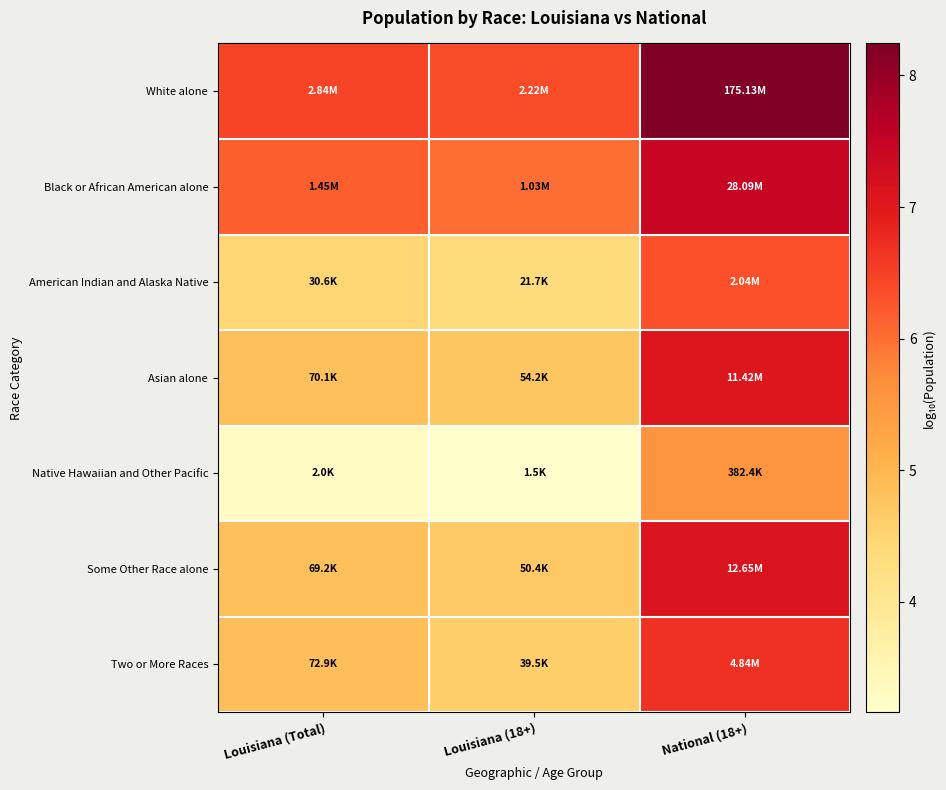

Reading left to right, extract all data points from this chart.

White alone: Louisiana (Total)=6.5	Louisiana (18+)=6.3	National (18+)=8.2
Black or African American alone: Louisiana (Total)=6.2	Louisiana (18+)=6.0	National (18+)=7.4
American Indian and Alaska Native: Louisiana (Total)=4.5	Louisiana (18+)=4.3	National (18+)=6.3
Asian alone: Louisiana (Total)=4.8	Louisiana (18+)=4.7	National (18+)=7.1
Native Hawaiian and Other Pacific: Louisiana (Total)=3.3	Louisiana (18+)=3.2	National (18+)=5.6
Some Other Race alone: Louisiana (Total)=4.8	Louisiana (18+)=4.7	National (18+)=7.1
Two or More Races: Louisiana (Total)=4.9	Louisiana (18+)=4.6	National (18+)=6.7